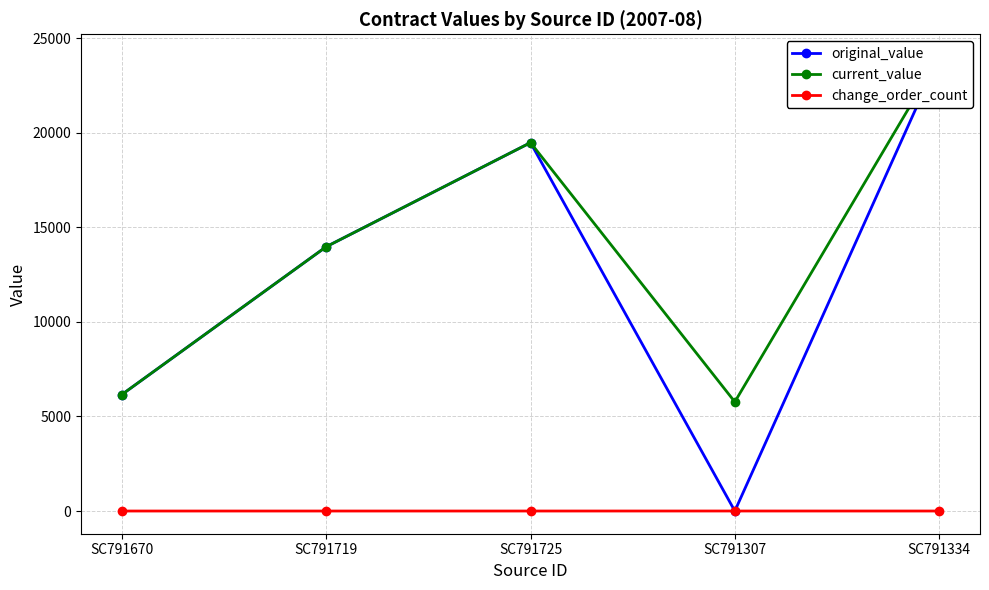

What is the label of the 3rd point from the left?

SC791725